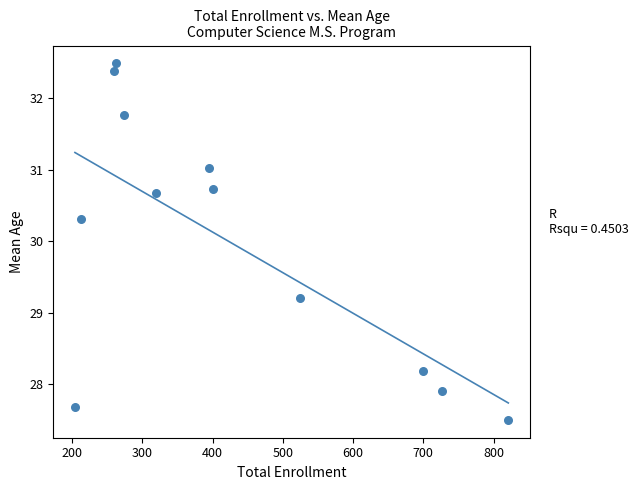

What is the range of X values (max minus min)?

617.0